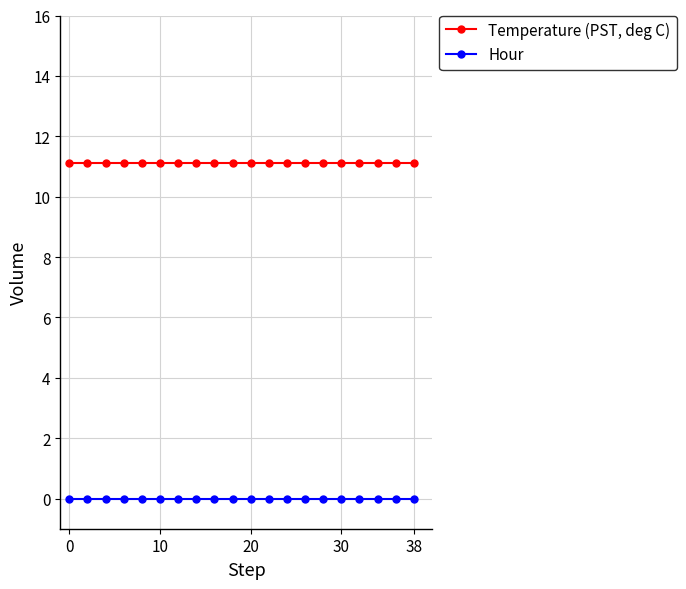

What is the minimum value for Temperature (PST, deg C)?

11.1